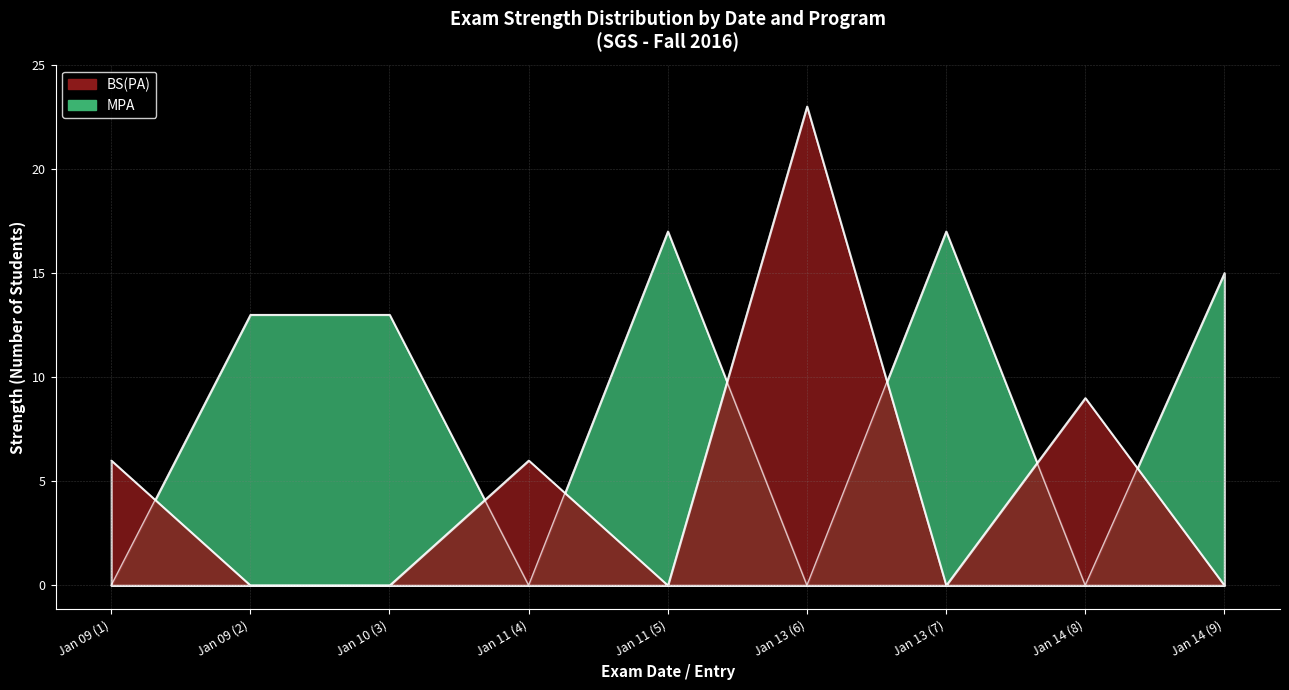

Which series changed the most between Jan 11 (4) and Jan 11 (5)?

MPA